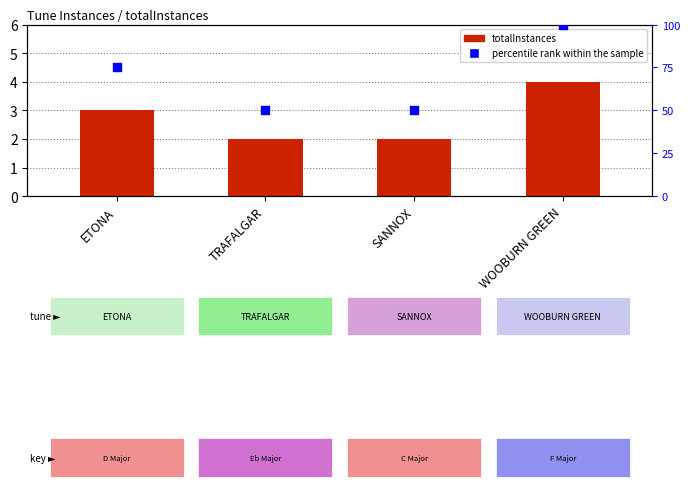

At which category is the sum across all series the highest?

WOOBURN GREEN